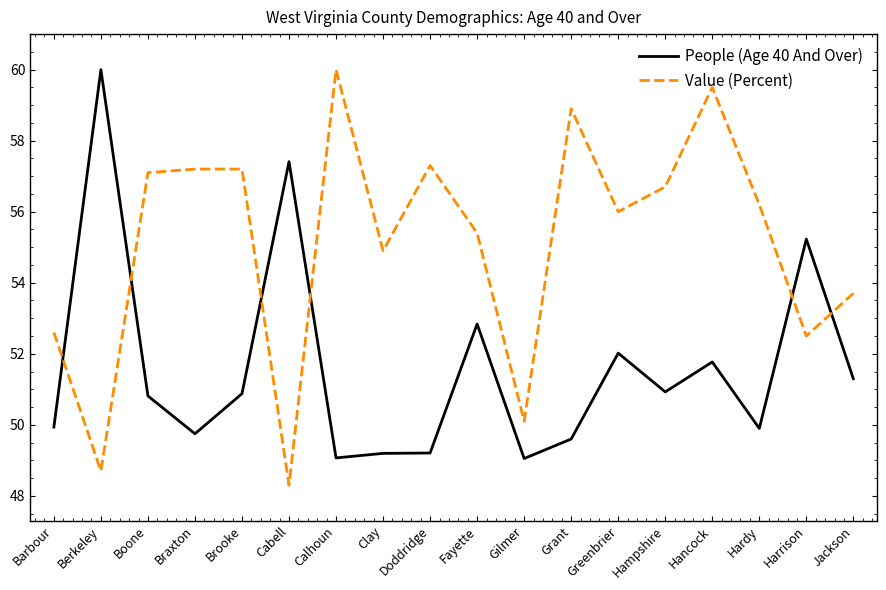

What is the sum of all People (Age 40 And Over) values?

928.9